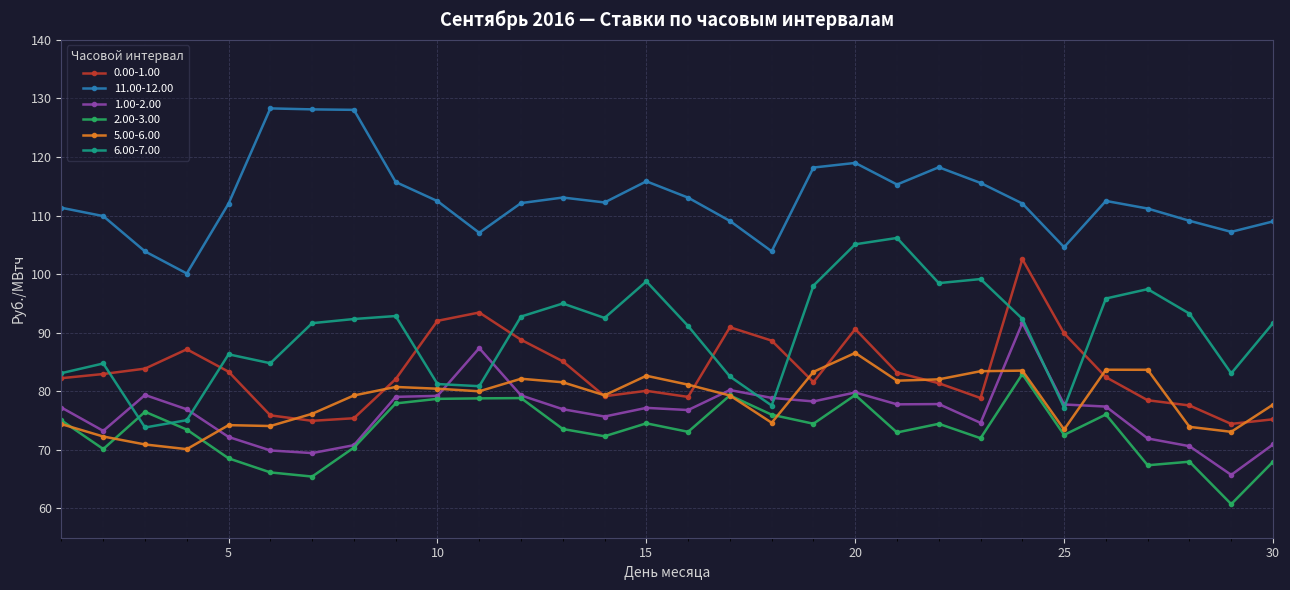

Rank the series by their maximum value, from highest to lowest.

11.00-12.00, 6.00-7.00, 0.00-1.00, 1.00-2.00, 5.00-6.00, 2.00-3.00